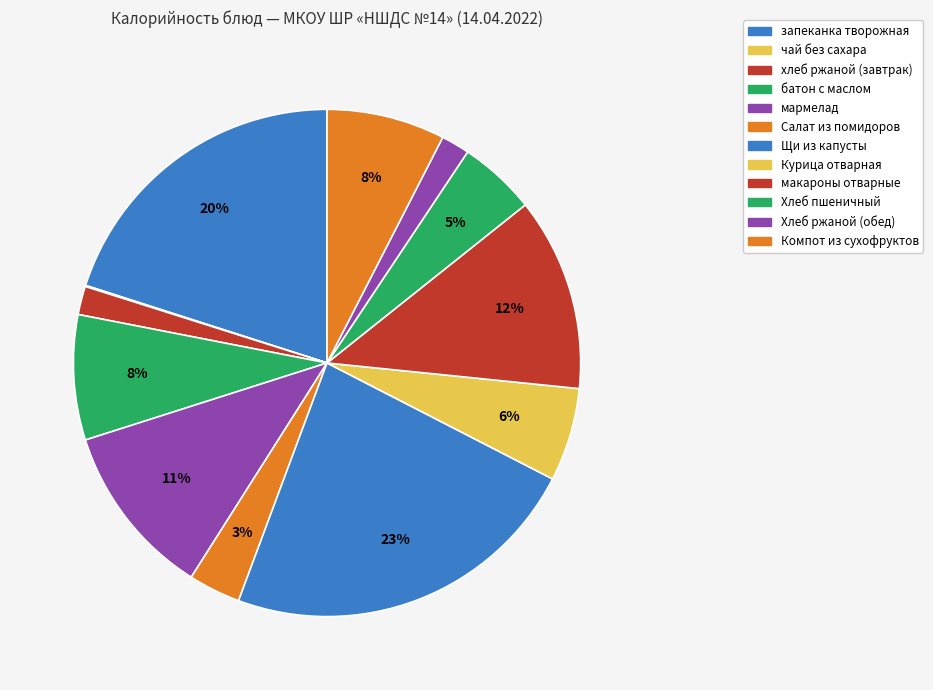

Rank the categories by value from lowest to highest.

чай без сахара, хлеб ржаной (завтрак), Хлеб ржаной (обед), Салат из помидоров, Хлеб пшеничный, Курица отварная, Компот из сухофруктов, батон с маслом, мармелад, макароны отварные, запеканка творожная, Щи из капусты